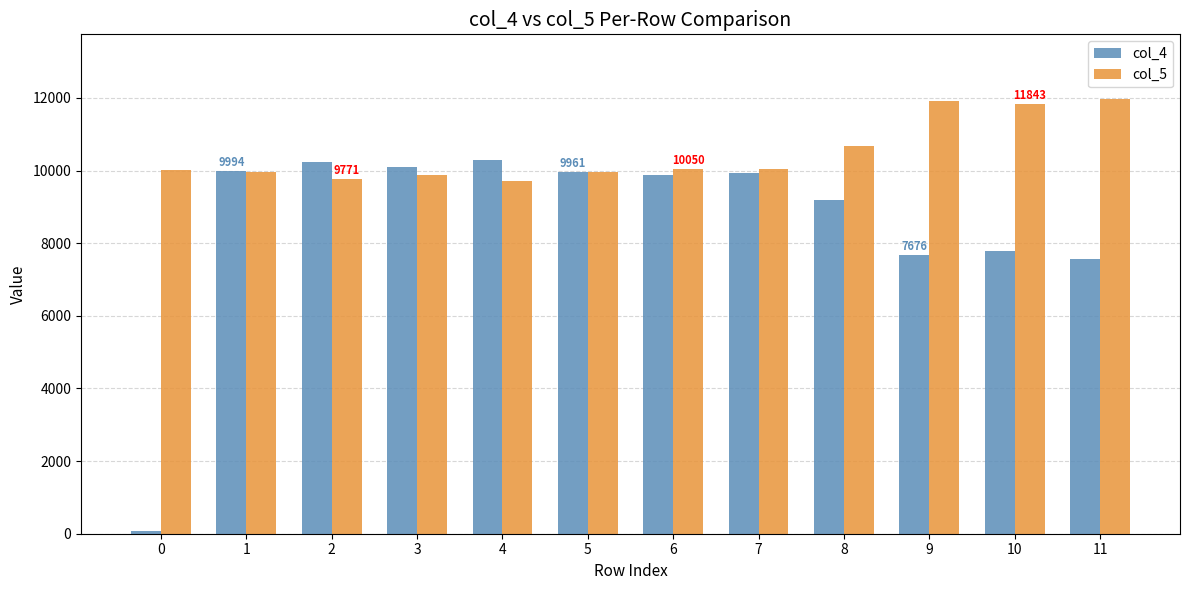

How many data points does each series have?

12